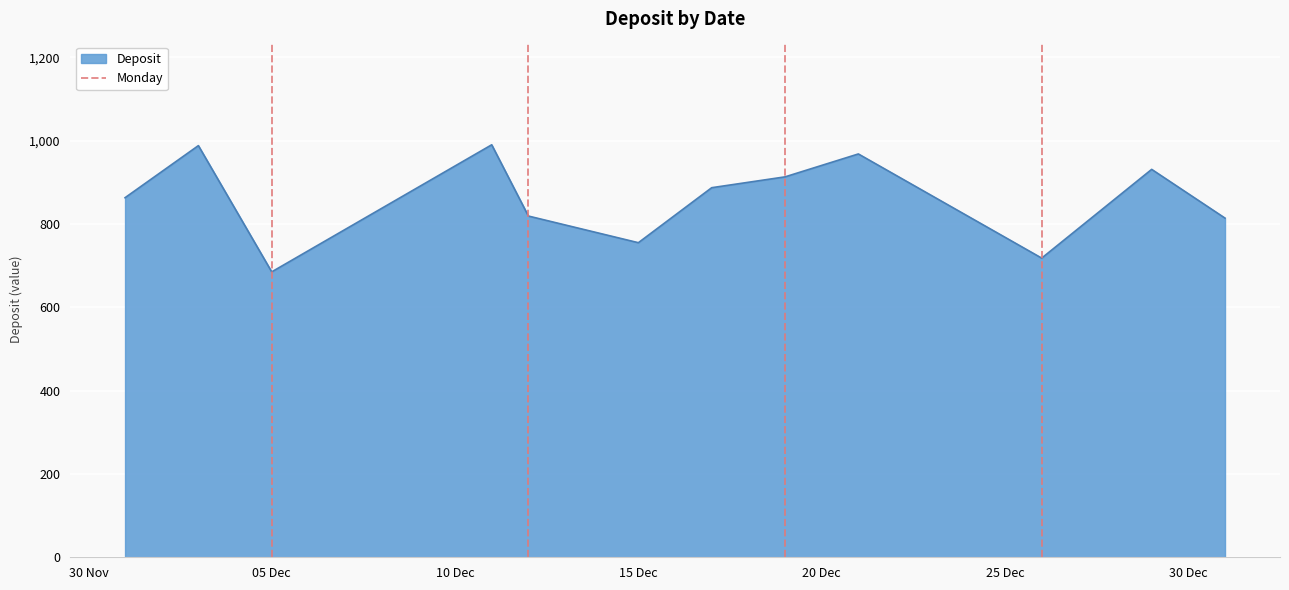

How many distinct data groups are displayed?

1